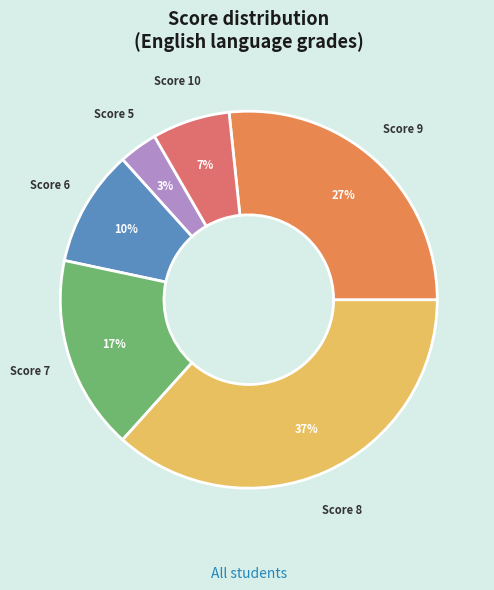

To the nearest percent, what is the average slice percentage?

17%